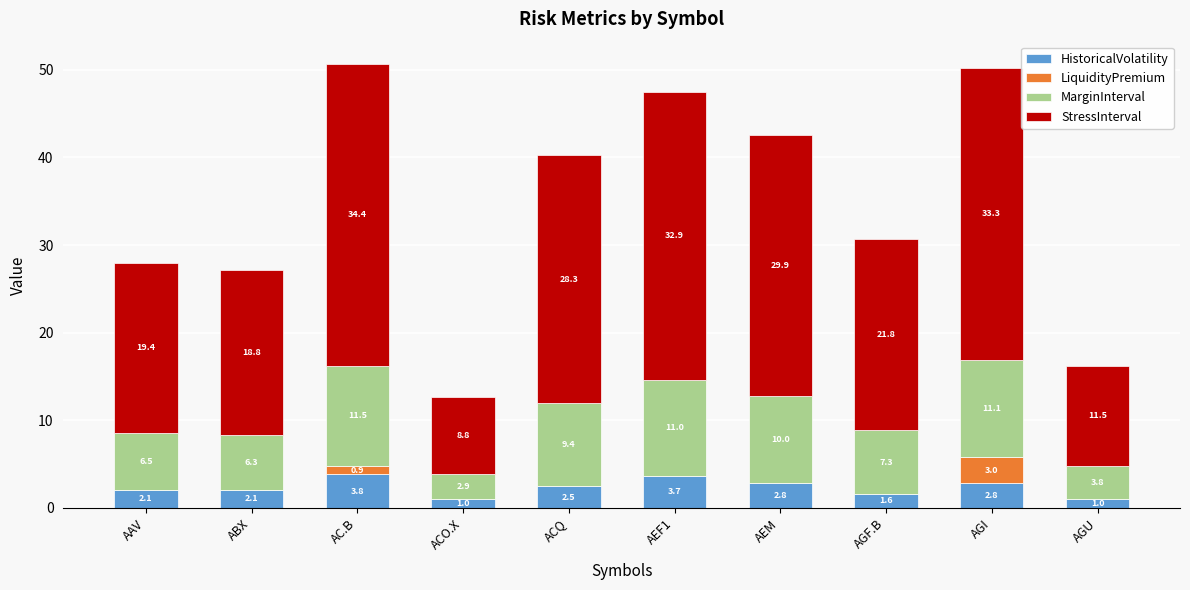

What is the total value across all series at ACO.X?

12.6